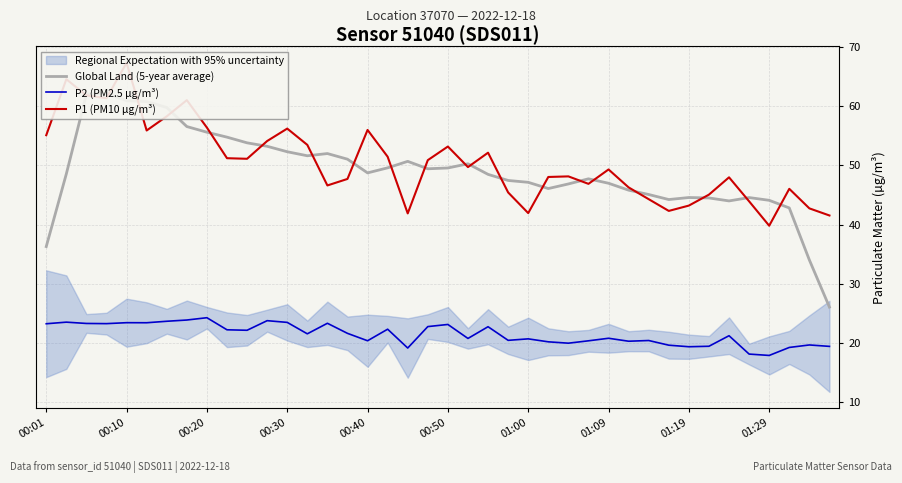

Reading right to left, transcribe all the data shown in this chart.

Global Land (5-year average): 26.1	34.0	42.8	44.1	44.6	44.0	44.5	44.6	44.2	45.1	45.8	47.0	47.7	46.9	46.1	47.1	47.4	48.5	50.3	49.6	49.4	50.7	49.6	48.7	51.0	52.0	51.6	52.3	53.2	53.8	54.8	55.6	56.5	59.8	60.8	60.9	62.2	62.0	48.5	36.3
P2 (PM2.5 µg/m³): 19.4	19.7	19.2	17.9	18.1	21.2	19.4	19.4	19.6	20.4	20.3	20.8	20.4	20.0	20.2	20.7	20.4	22.8	20.8	23.1	22.8	19.1	22.3	20.4	21.6	23.3	21.6	23.5	23.8	22.1	22.2	24.3	23.9	23.7	23.4	23.4	23.3	23.3	23.5	23.2
P1 (PM10 µg/m³): 41.5	42.7	46.0	39.8	43.9	48.0	45.0	43.2	42.3	44.3	46.3	49.3	46.9	48.1	48.0	41.9	45.4	52.1	49.7	53.2	50.9	41.9	51.5	56.0	47.7	46.6	53.5	56.2	54.1	51.1	51.2	56.4	61.0	58.3	55.9	67.3	61.3	61.8	64.5	55.1